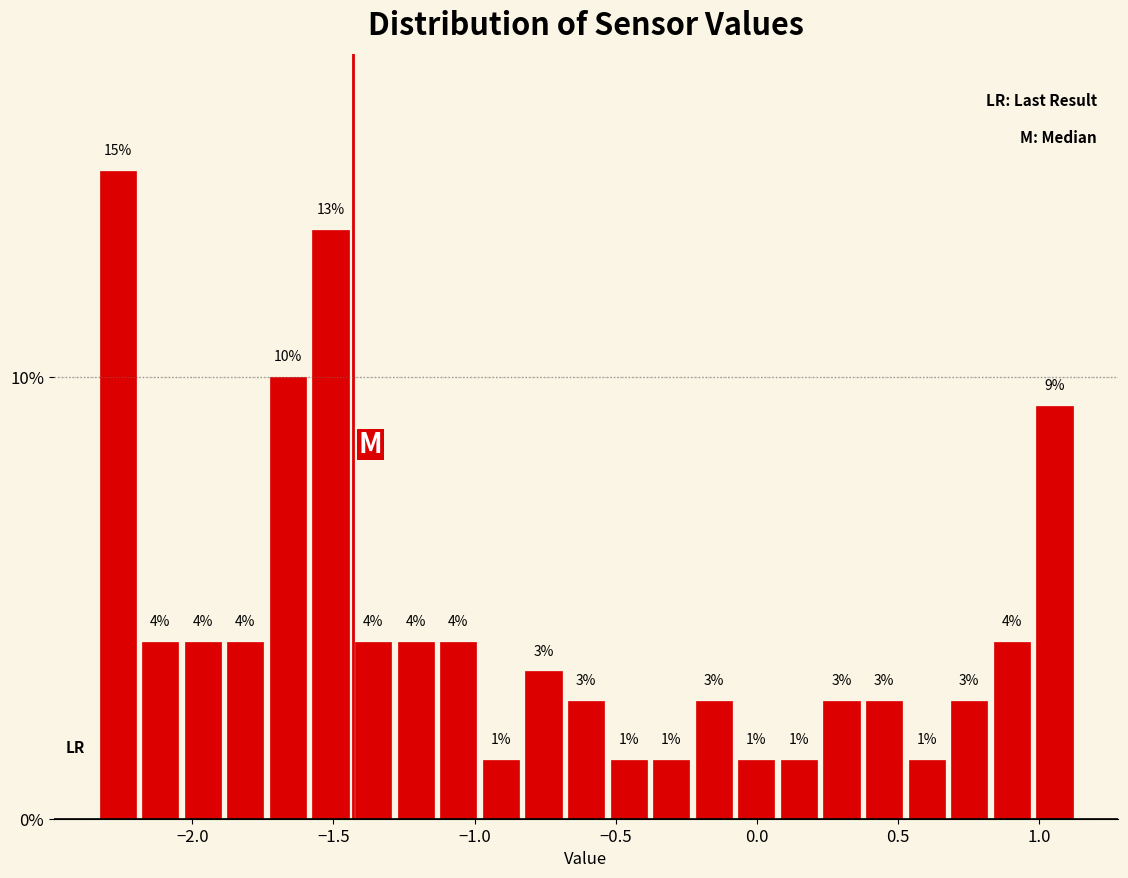

Read against the x-axis, roughly where is the centre of the tallest bar?

-2.25